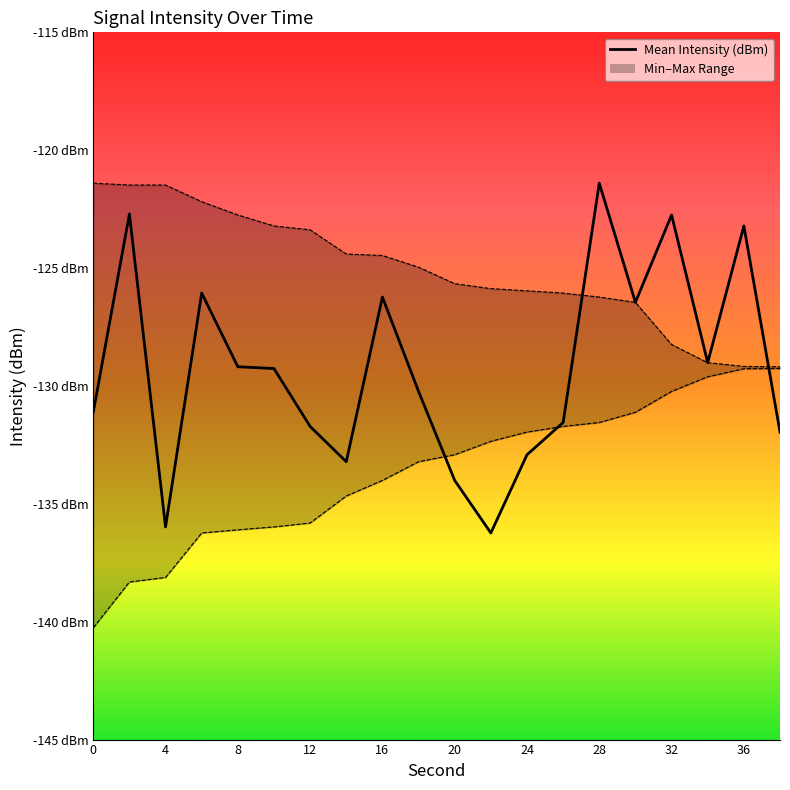

The chart shows a value of -201.0 at 15. True or false?

False